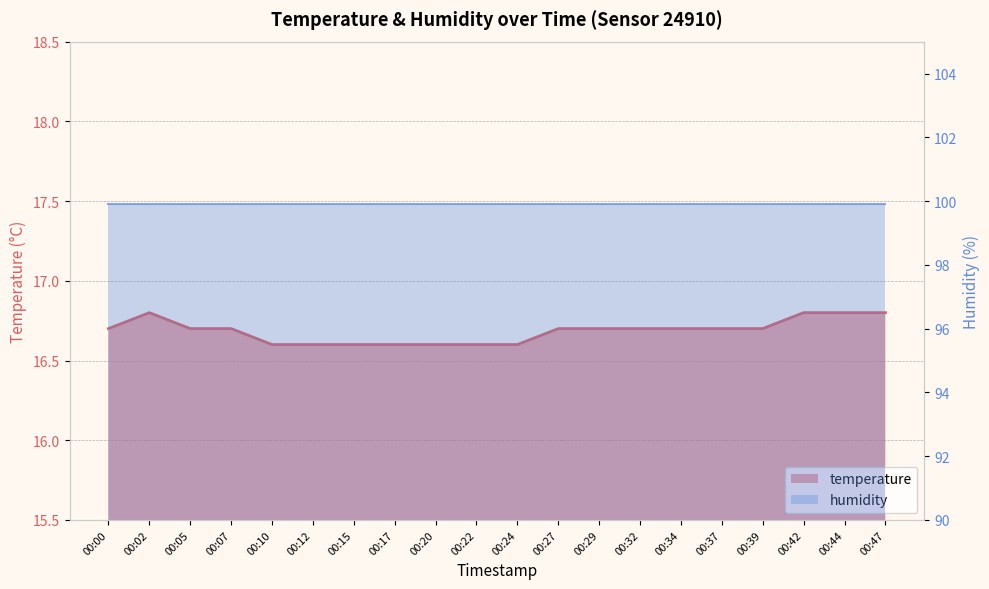

What is the sum of all values?

333.7